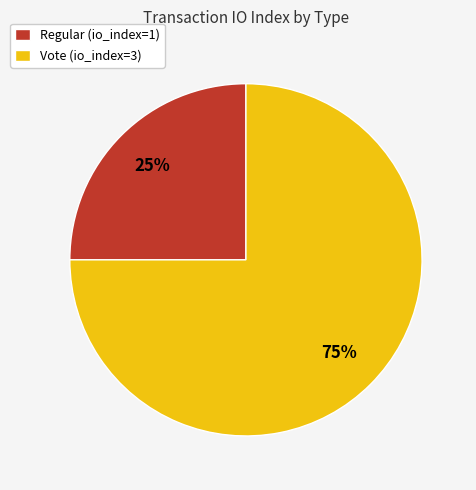

What percentage is the Regular slice, to the nearest percent?

25%